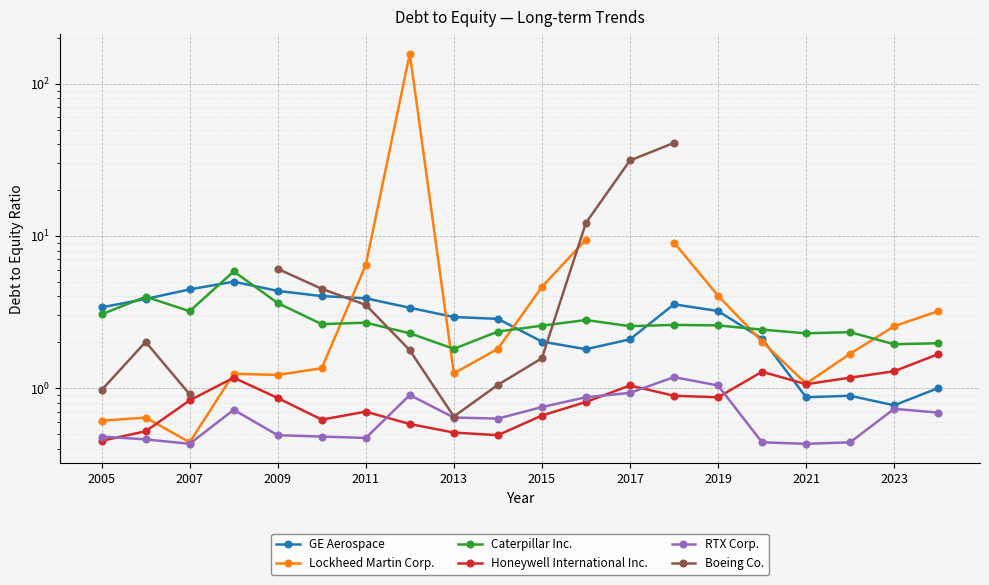

How many lines are shown in the chart?

6